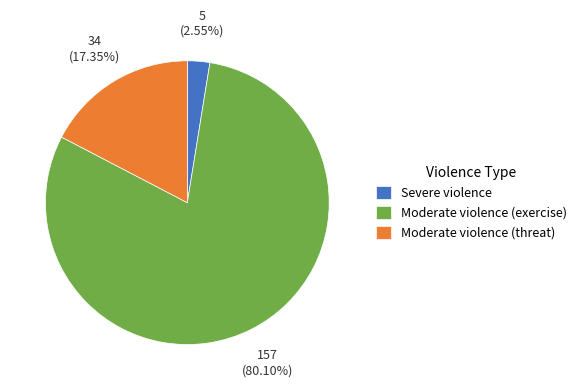

What percentage is the Severe violence slice, to the nearest percent?

3%